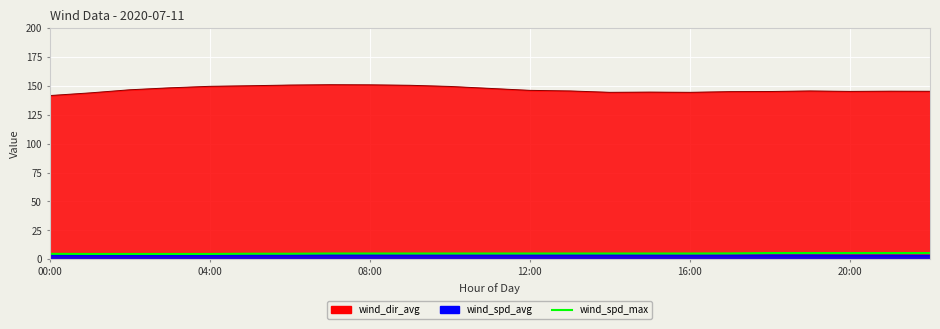

What is the maximum value shown in the chart?

5.3